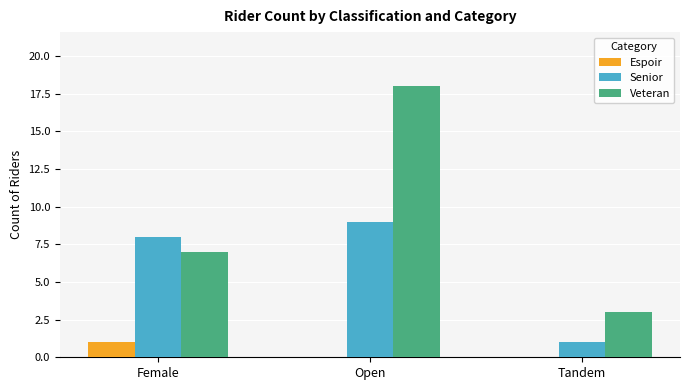

The value of Espoir at Tandem is 0. True or false?

True